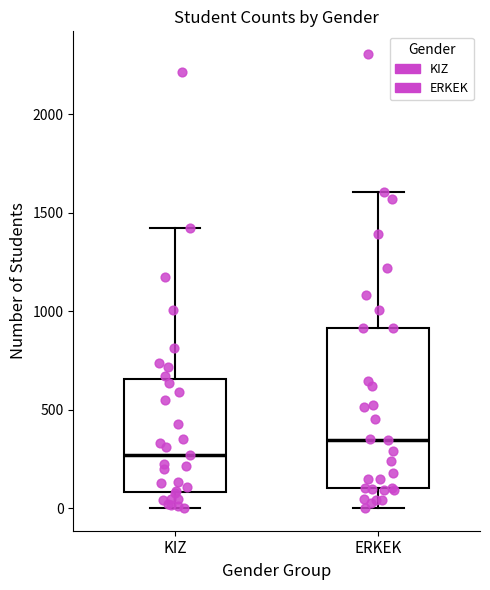

Which box has the highest median line?

ERKEK